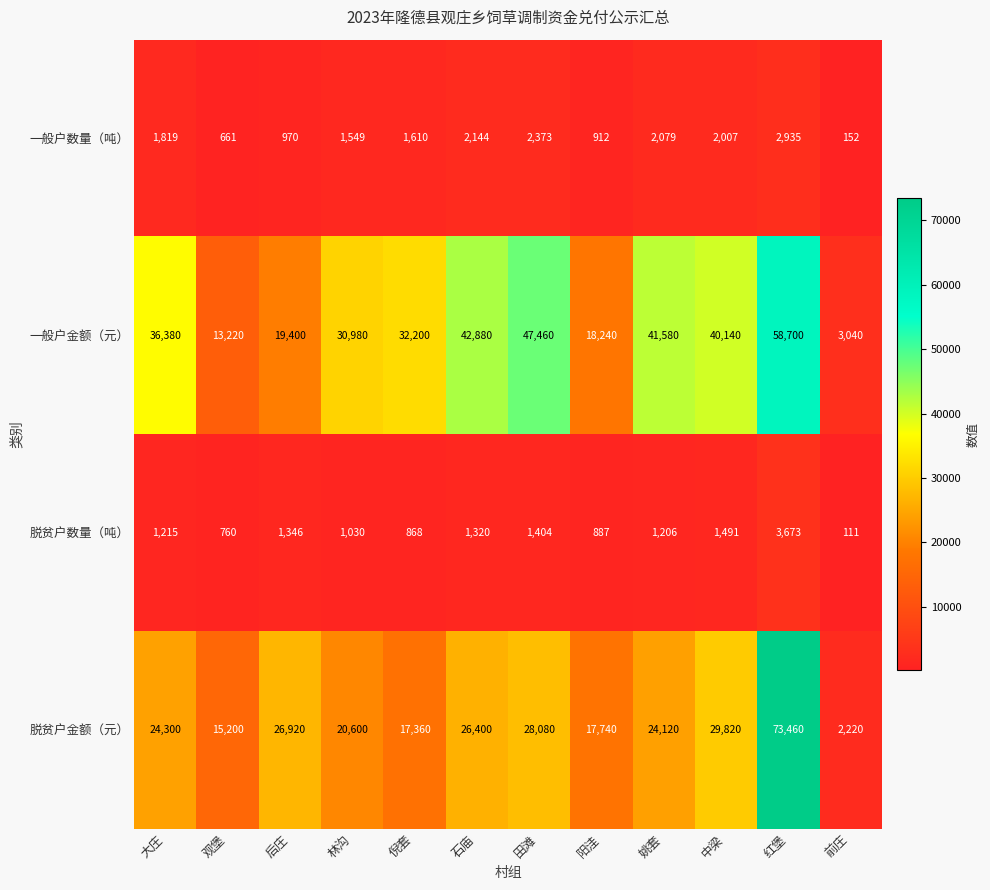

Is it true that 一般户金额（元） equals 40777 at 林沟?

False